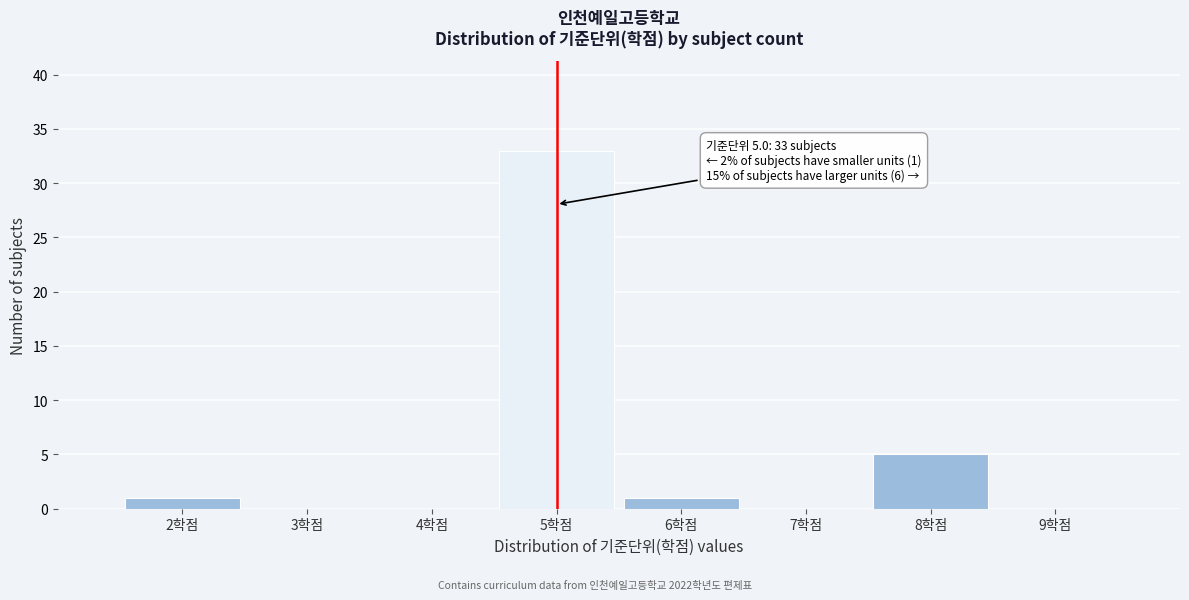

Which range on the x-axis has the tallest bar?

4.5 to 5.5